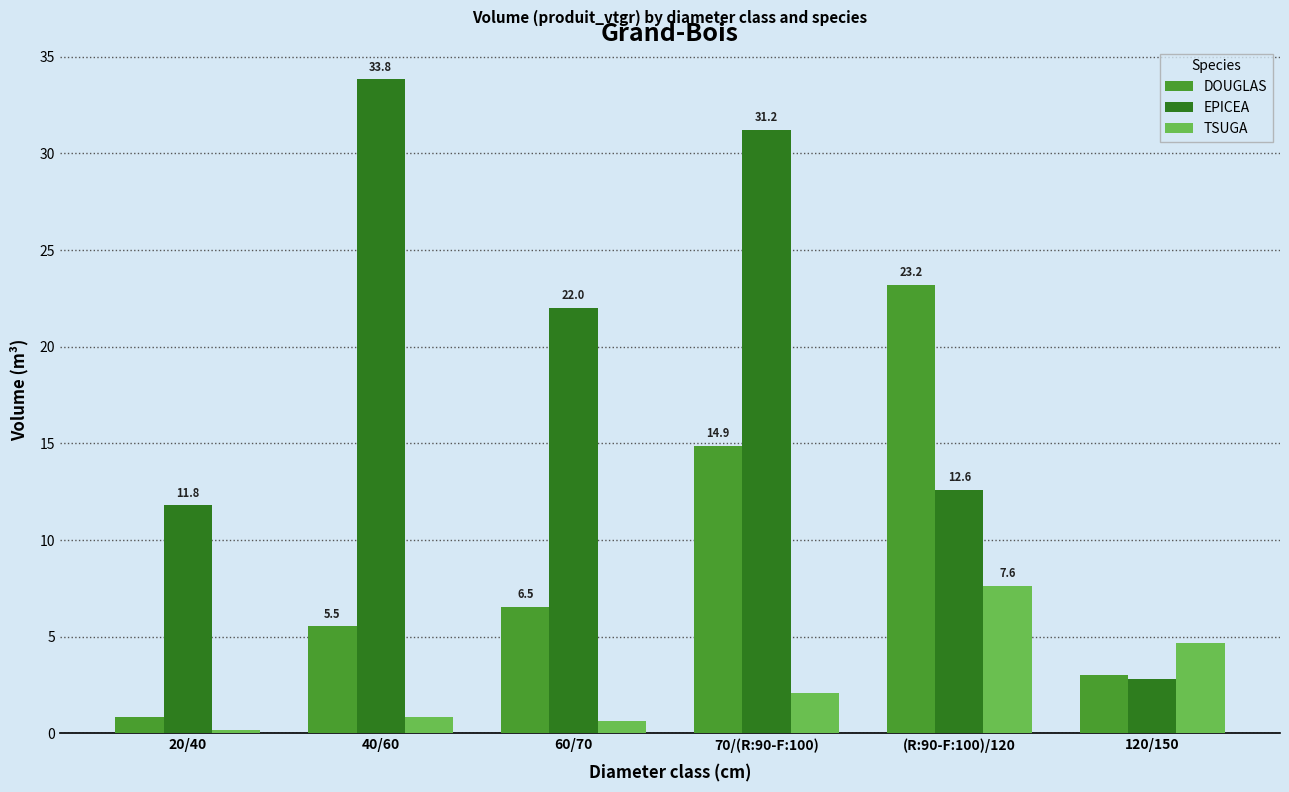

How many data points in DOUGLAS are above 6?

3